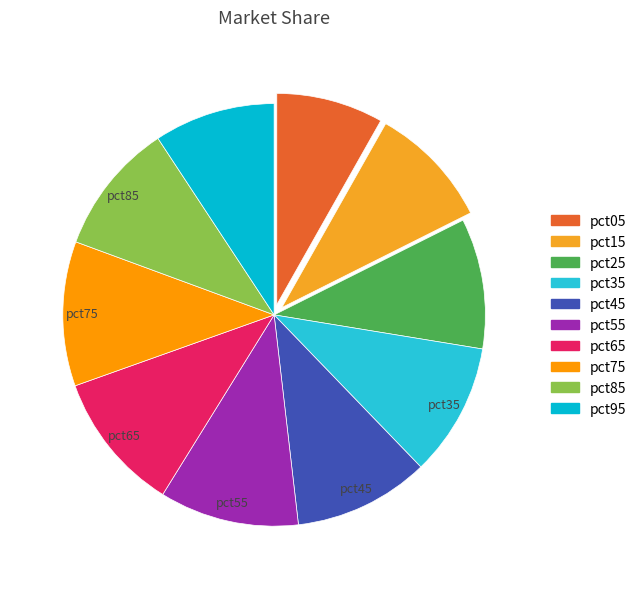

How many slices are in this pie chart?

10